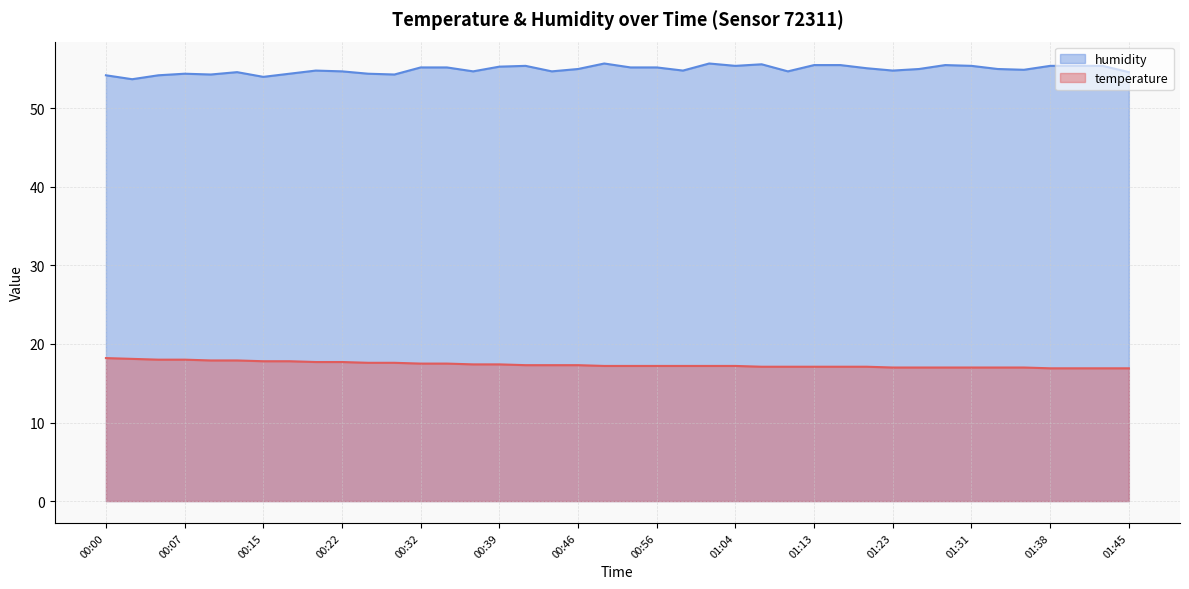

What is the sum of all temperature values?

694.3